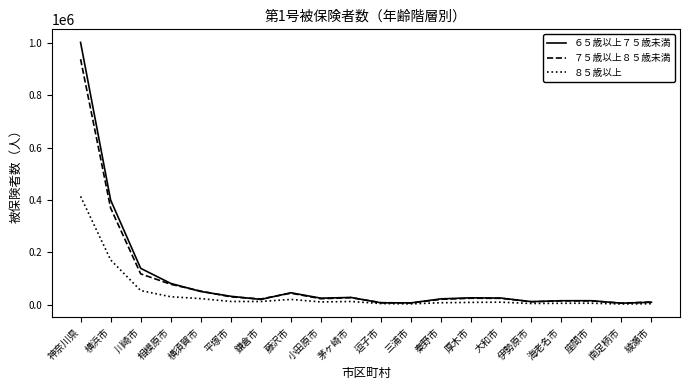

What is the total value across all series at 鎌倉市?

53449